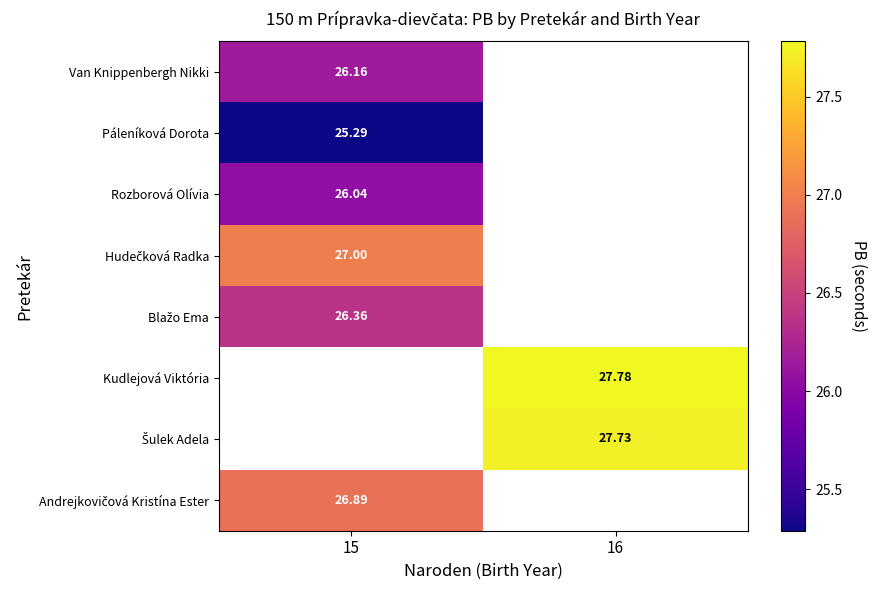

Which category has the lowest value in the Blažo Ema series?

15